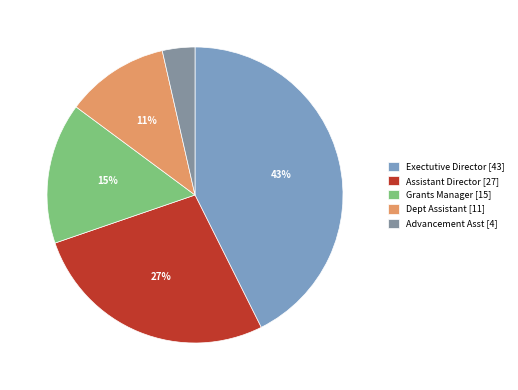

Is the sum of Advancement Asst [4] and Dept Assistant [11] greater than half?

No